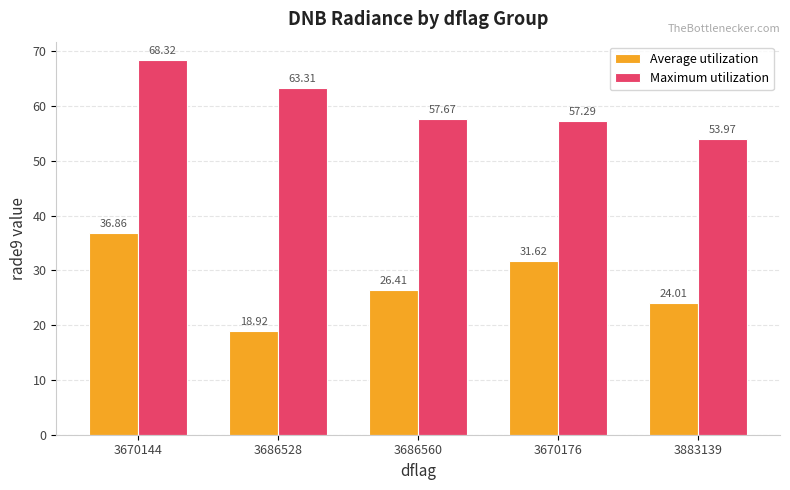

Which series changed the most between 3670144 and 3670176?

Maximum utilization